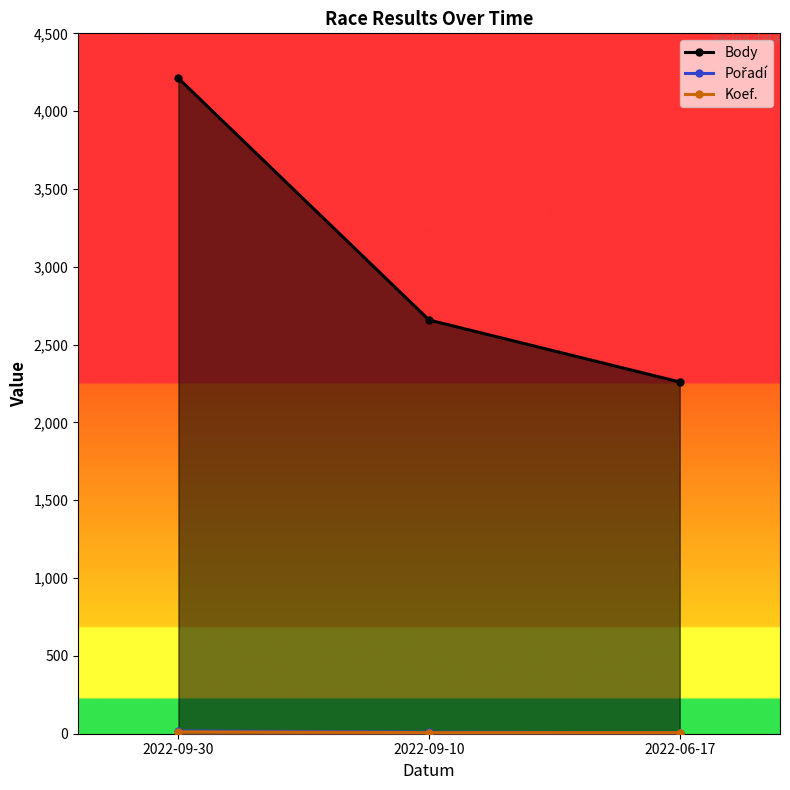

The value of Body at 2022-06-17 is 3093. True or false?

False